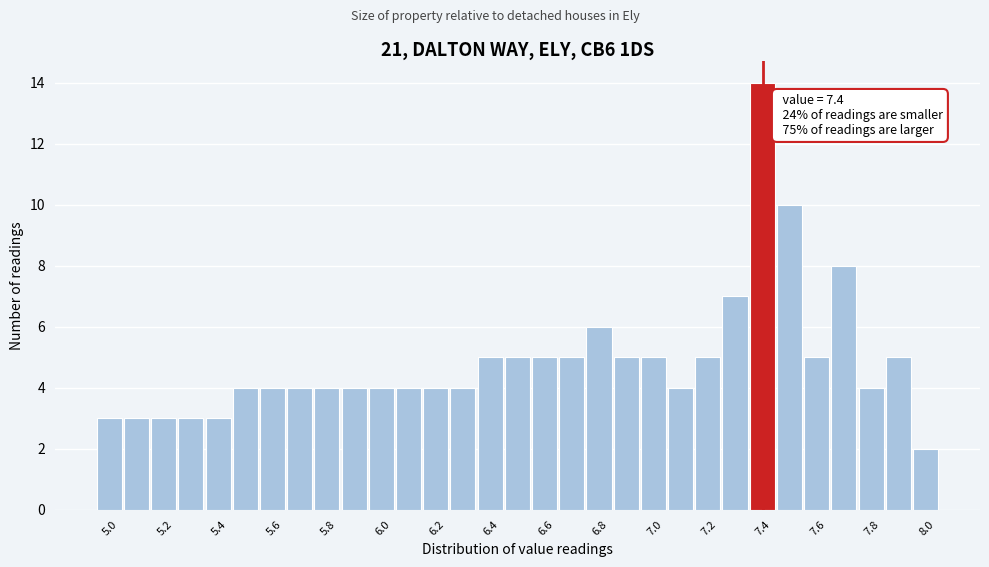

Over which range of the x-axis is the bar tallest?

7.35 to 7.45